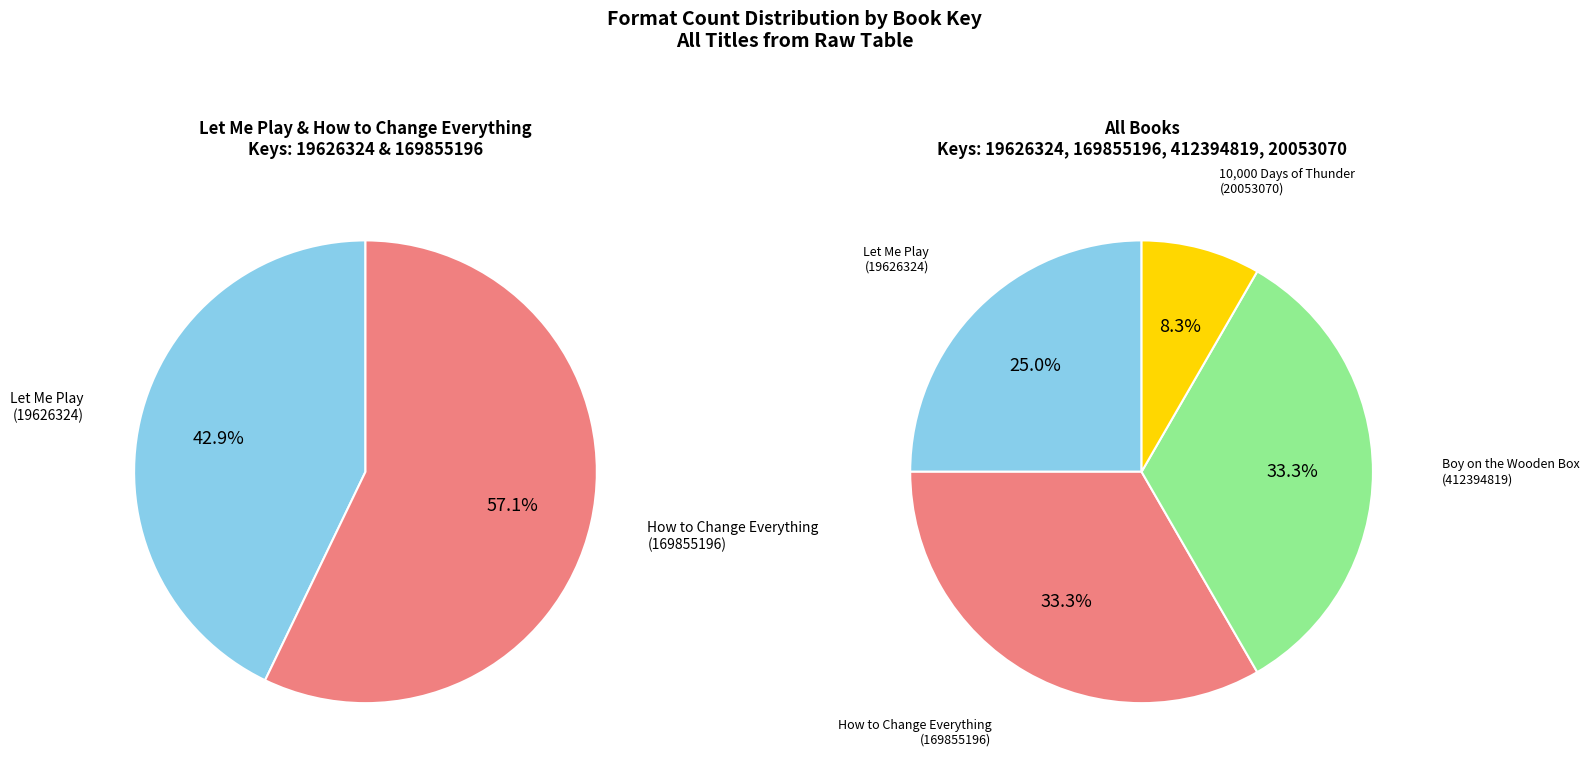

To the nearest percent, what percentage of the pie is How to Change Everything (169855196)?

33%